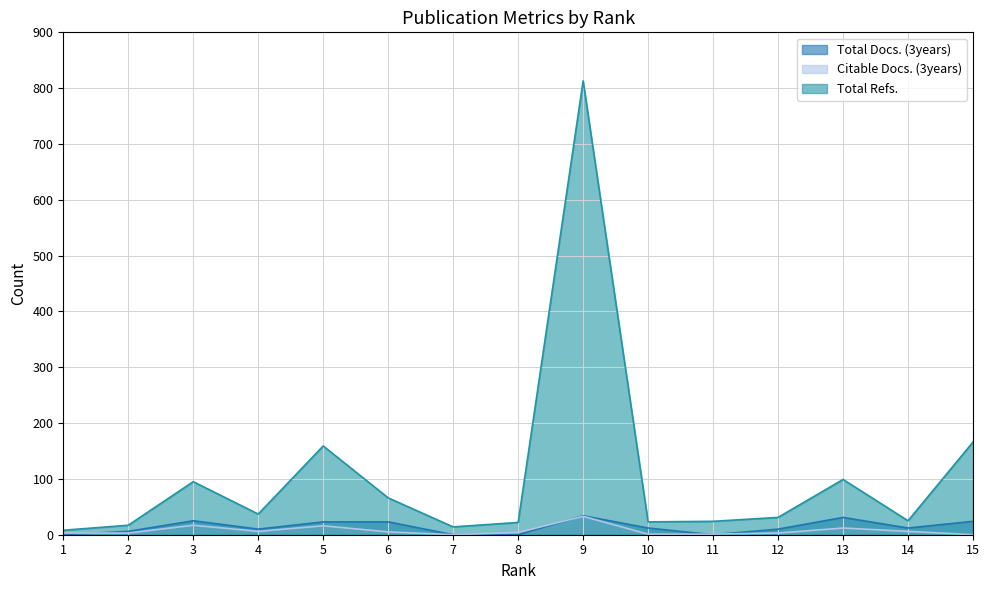

True or false: Total Docs. (3years) and Total Refs. intersect in this chart.

False